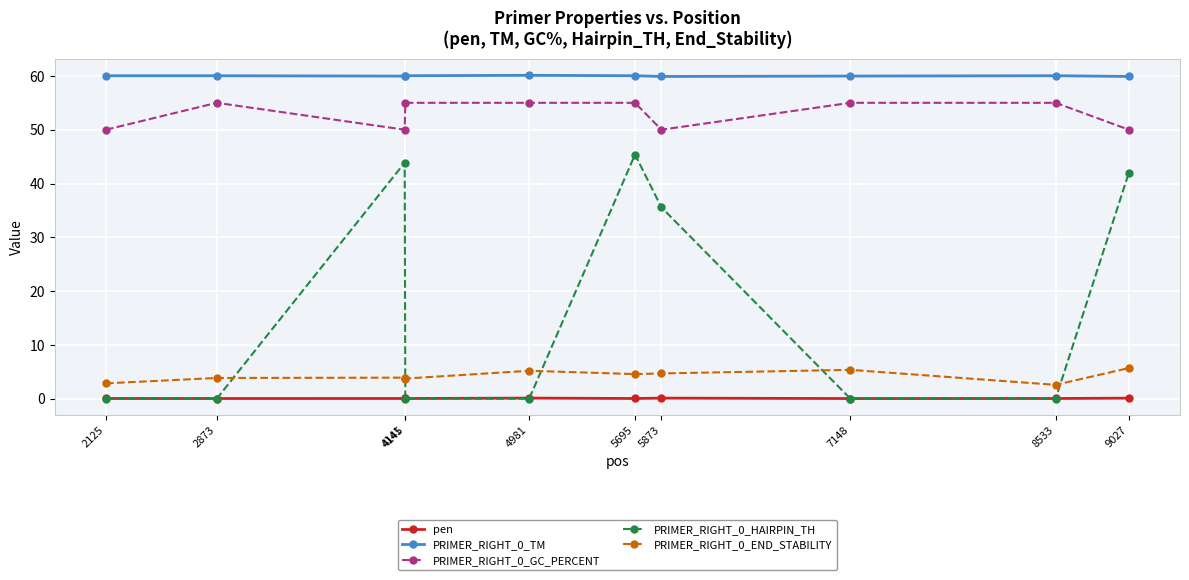

True or false: PRIMER_RIGHT_0_END_STABILITY has more than 1 points higher than both neighbors.

True